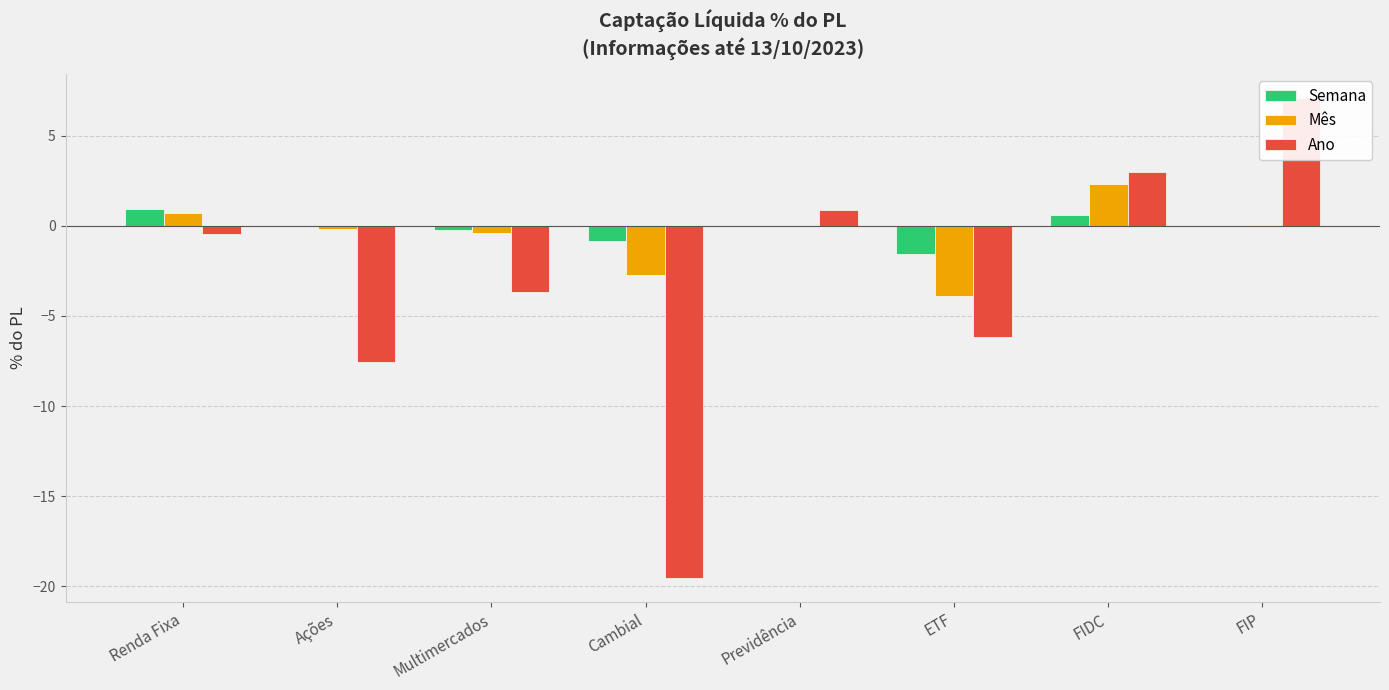

How many bars are there in each group?

3